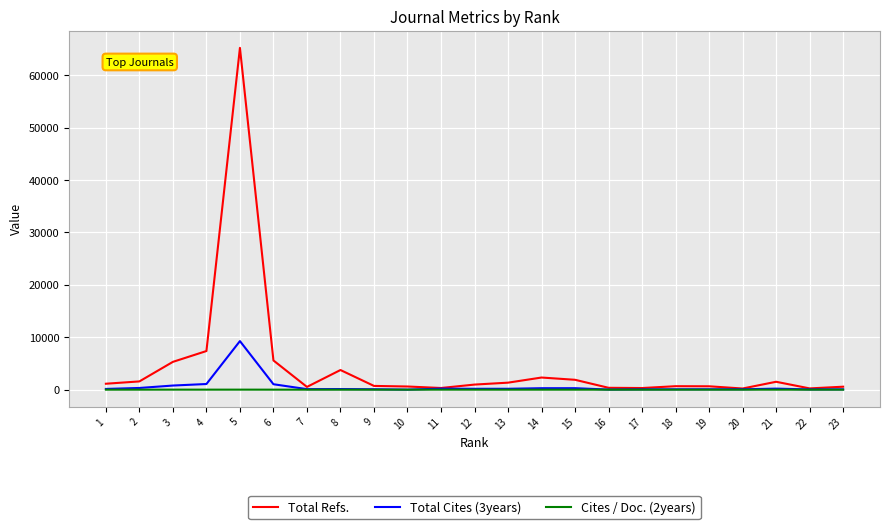

The value of Cites / Doc. (2years) at 8 is 0. True or false?

True